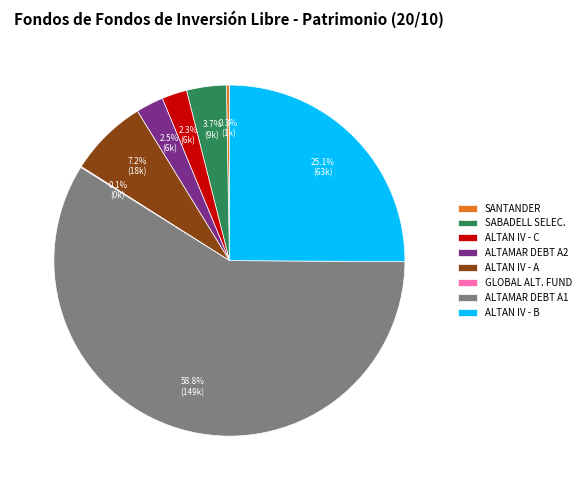

Is there a majority slice in this chart?

Yes